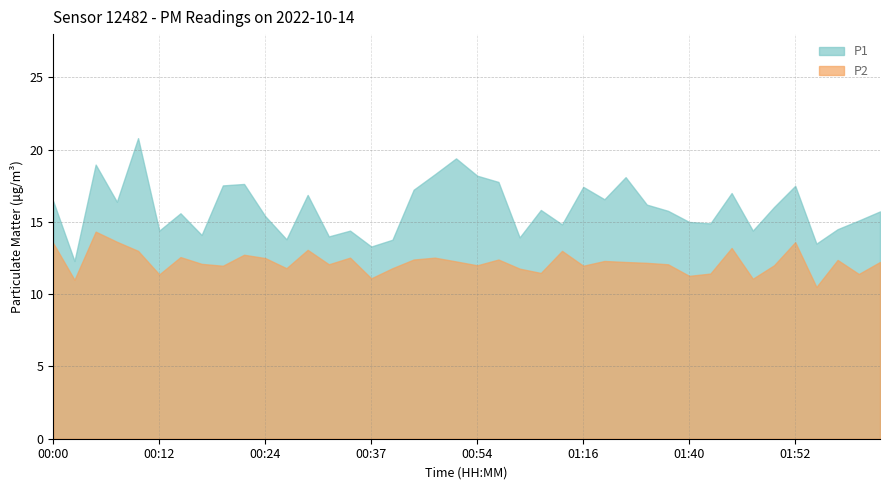

What is the smallest value displayed?

10.5